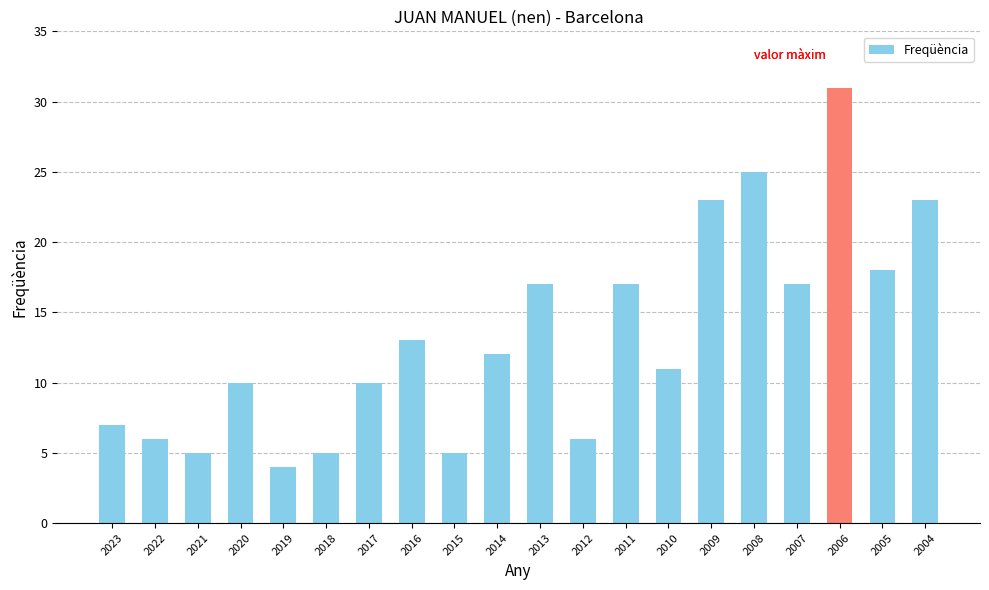

Reading left to right, what are all the values shown in this chart?

7	6	5	10	4	5	10	13	5	12	17	6	17	11	23	25	17	31	18	23